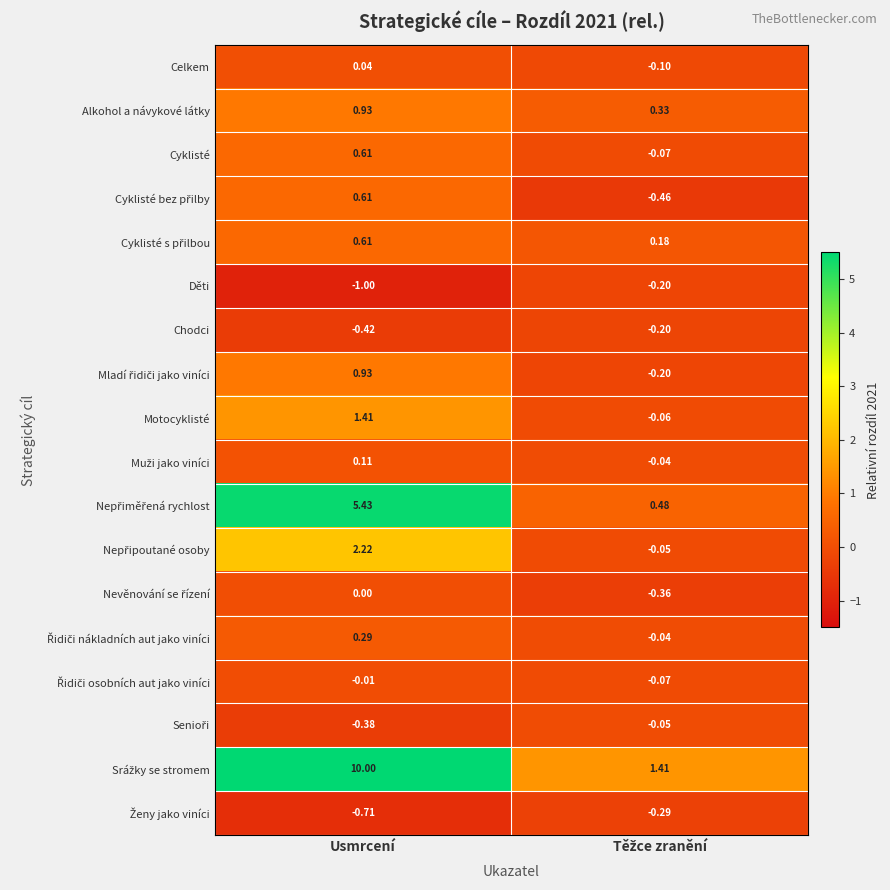

At which category is the sum across all series the highest?

Usmrcení